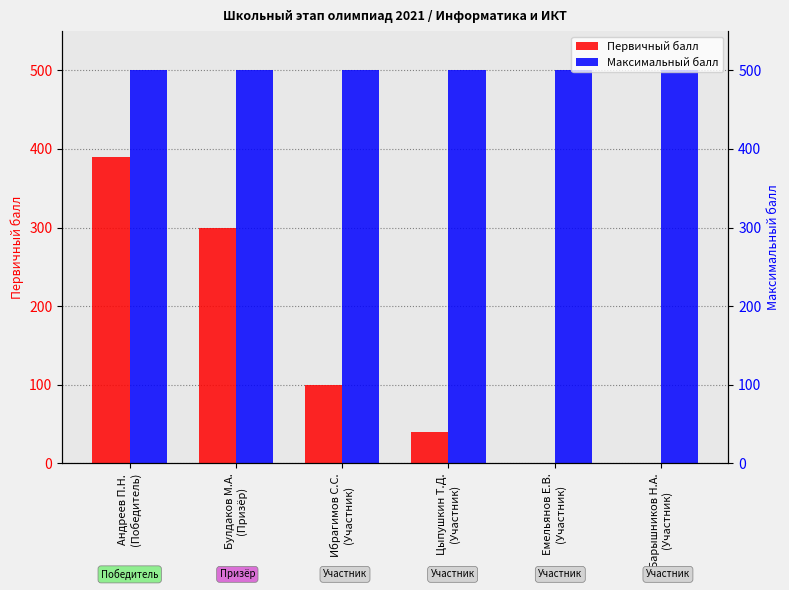

What is the lowest value of the Максимальный балл series?

500